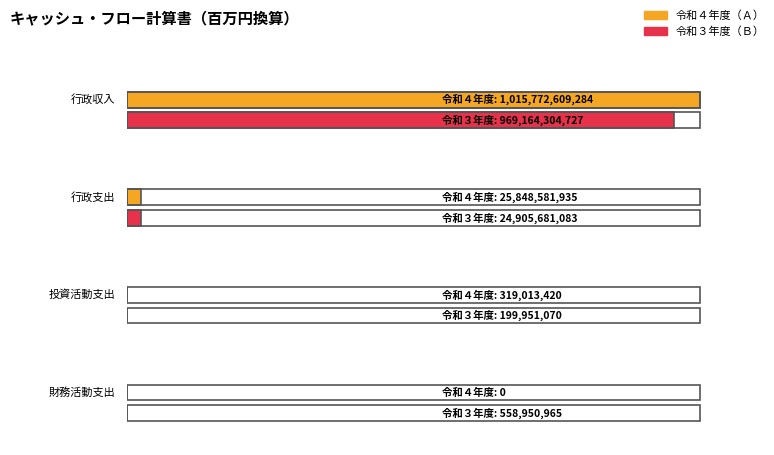

True or false: 令和３年度（Ｂ） has a value of 24905681083 at 行政支出.

True